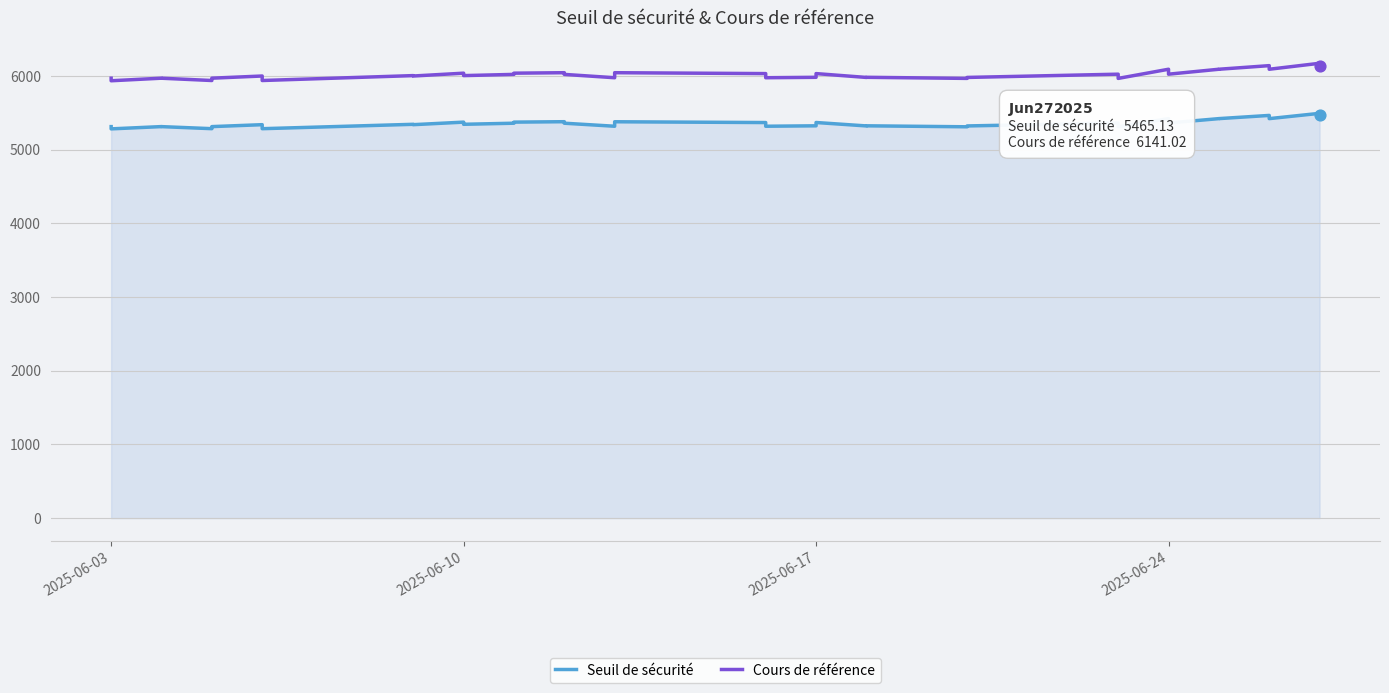

Is the value of Seuil de sécurité at 23 greater than the value of Cours de référence at 34?

No